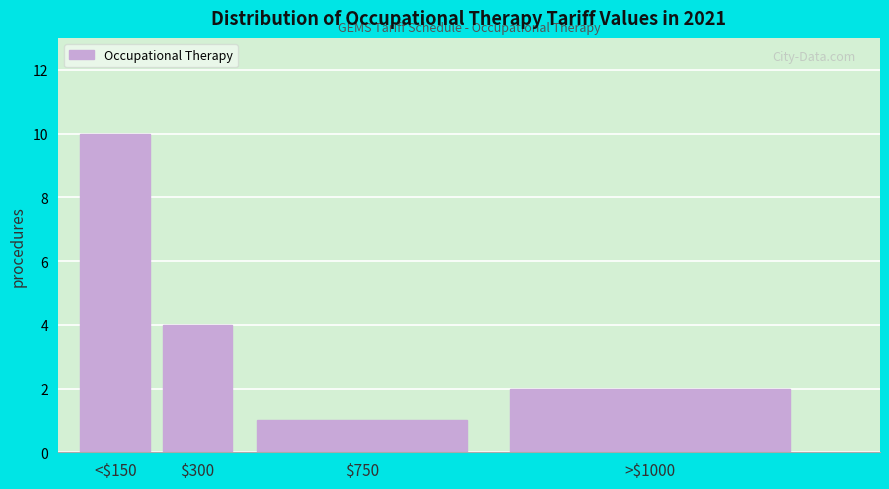

Reading left to right, what are all the values shown in this chart?

10	4	1	2